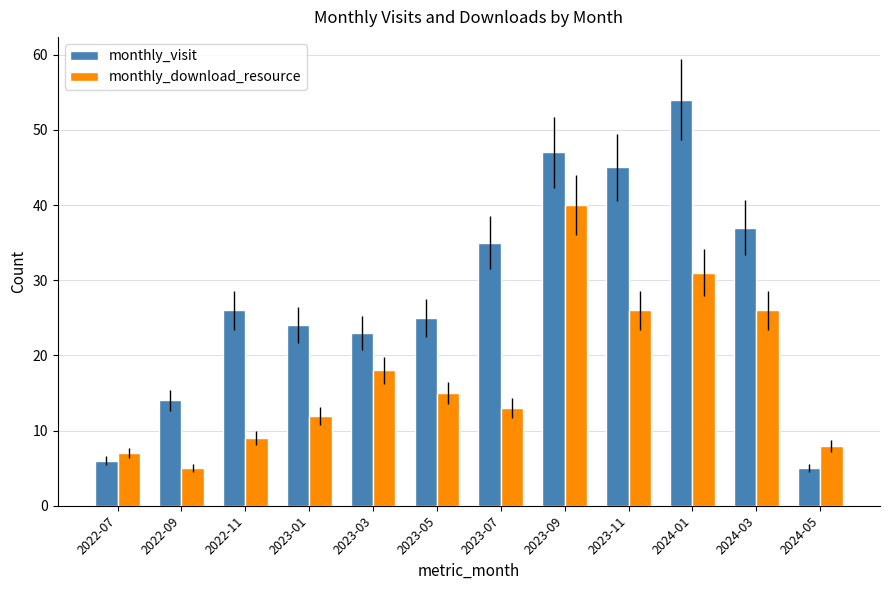

What is the spread (max minus min) of values at 2024-05?

3